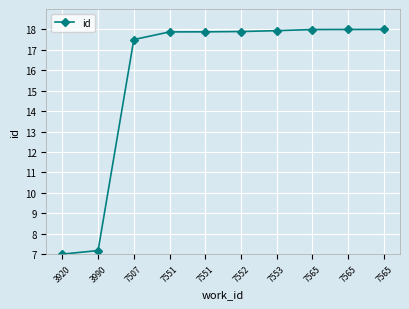

Is it true that the value at 7553 is 9.8?

False